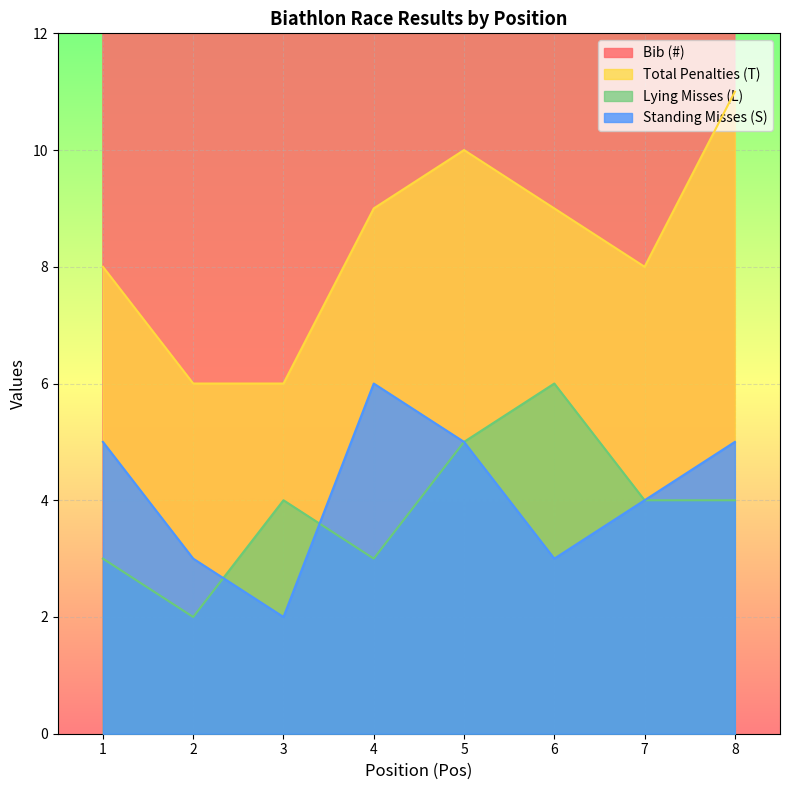

Read the Standing Misses (S) value at 8.

5